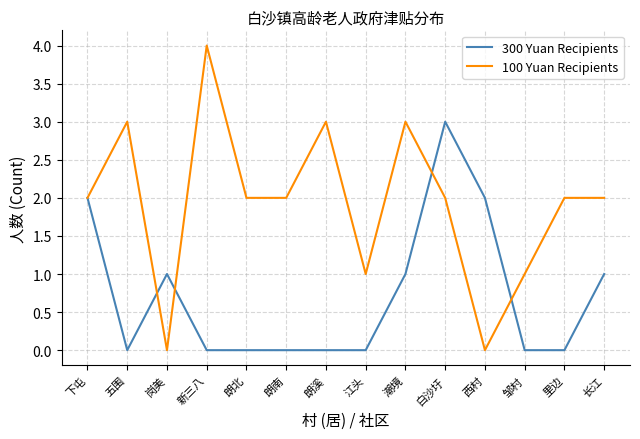

What position from the left is 岗美?

3